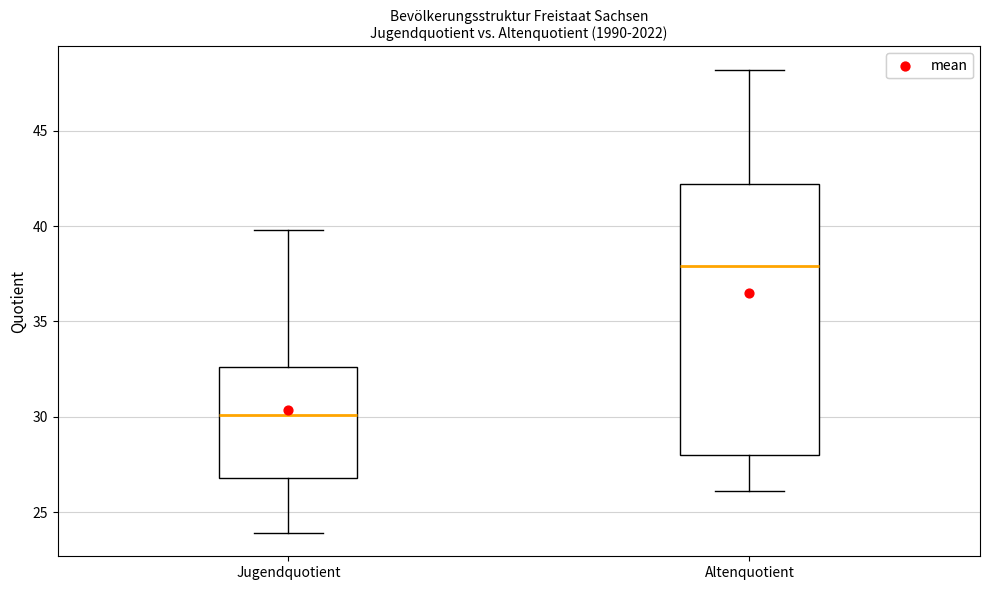

Where is the upper edge of the box for Altenquotient on the y-axis? The values are not printed on the chart, so give them approximately, as read against the axis.

42.0